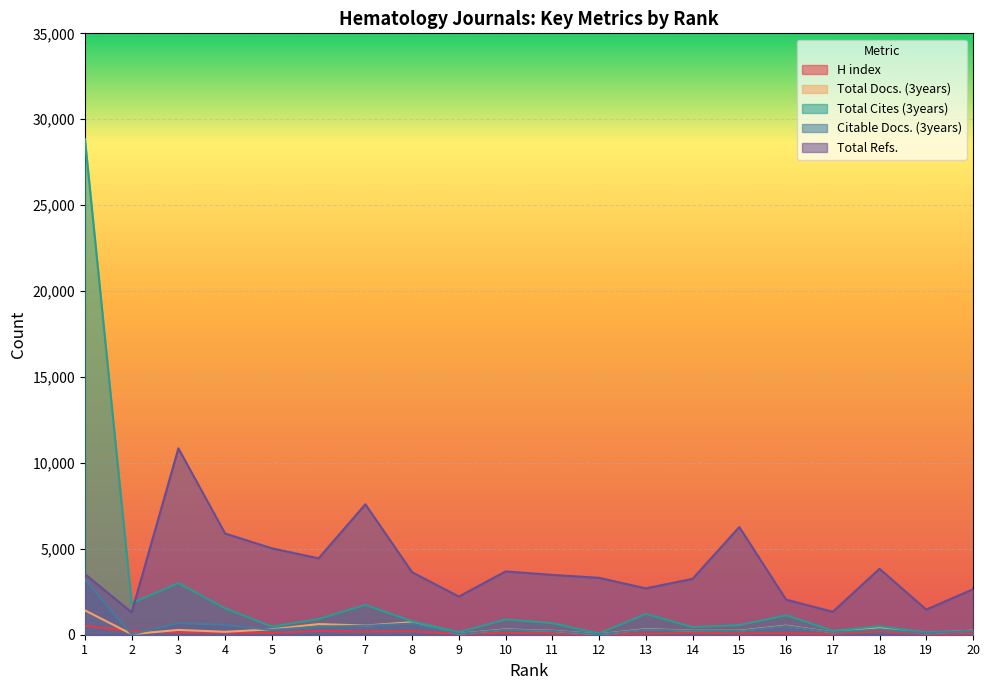

True or false: Total Docs. (3years) has a value of 228 at 11.

True